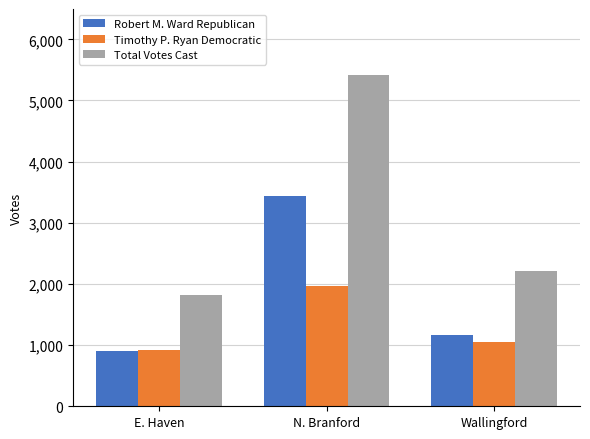

What is the difference between the maximum and second lowest values in the Timothy P. Ryan Democratic series?

922